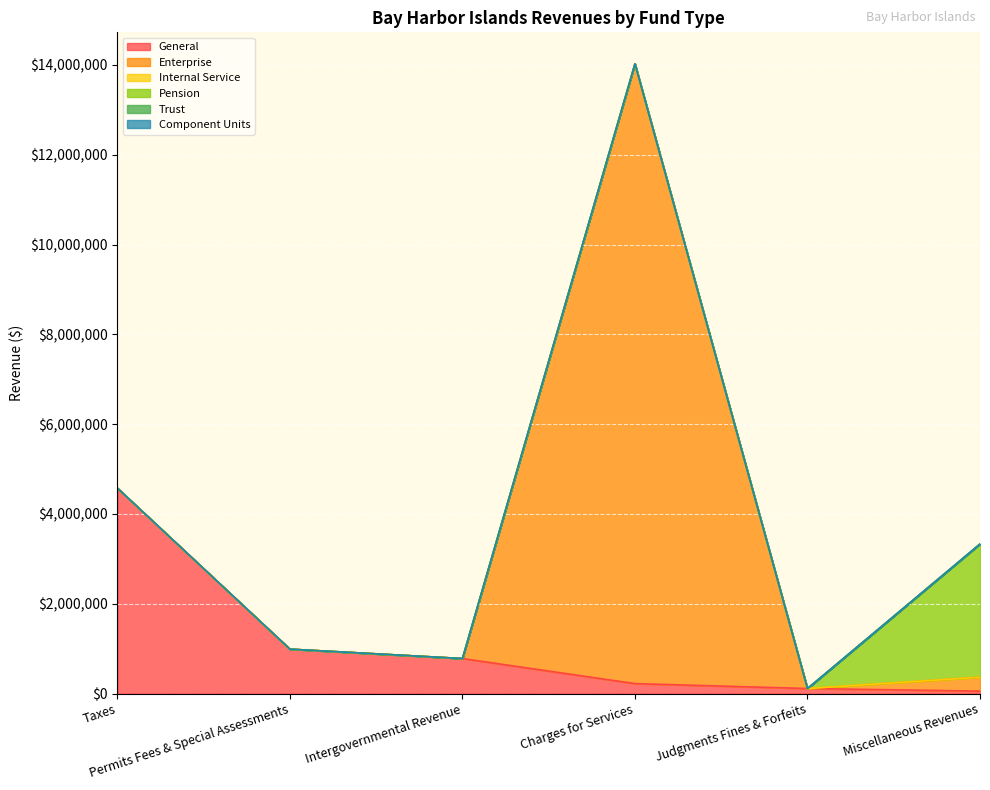

List the labels in order of Pension value, smallest first.

Taxes, Permits Fees & Special Assessments, Intergovernmental Revenue, Charges for Services, Judgments Fines & Forfeits, Miscellaneous Revenues